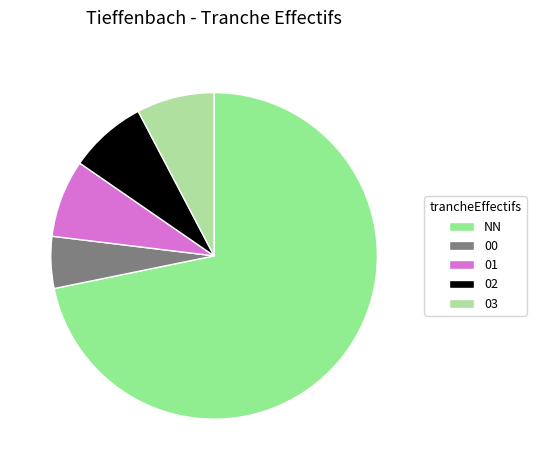

What percentage do 02 and 01 together represent?

15.4%